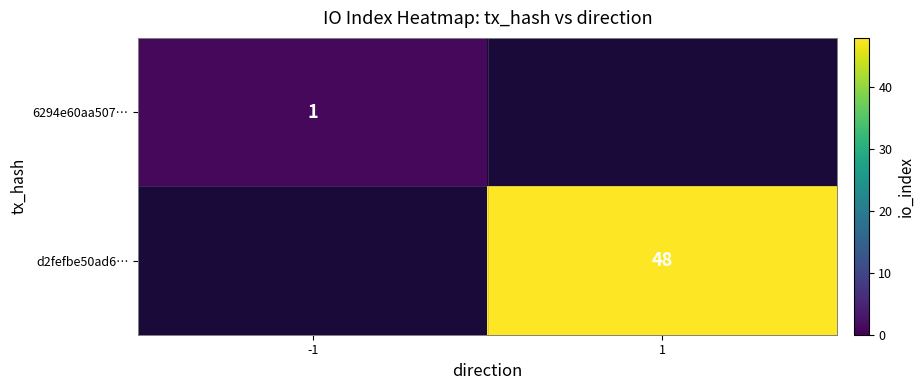

The value of 6294e60aa507… at -1 is 2. True or false?

False